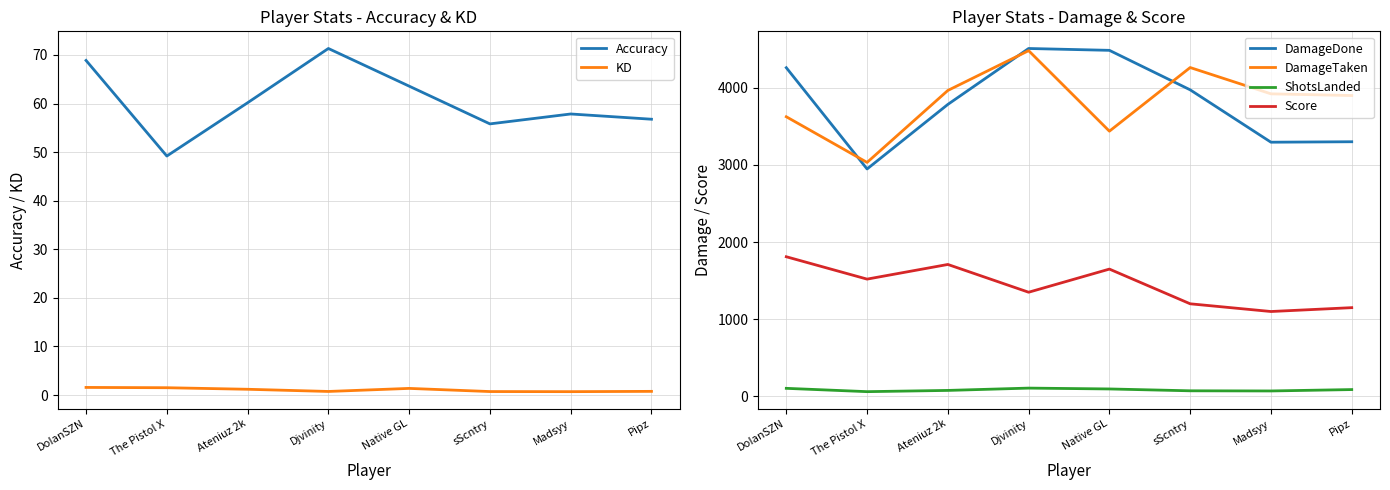

True or false: KD and ShotsLanded intersect in this chart.

False